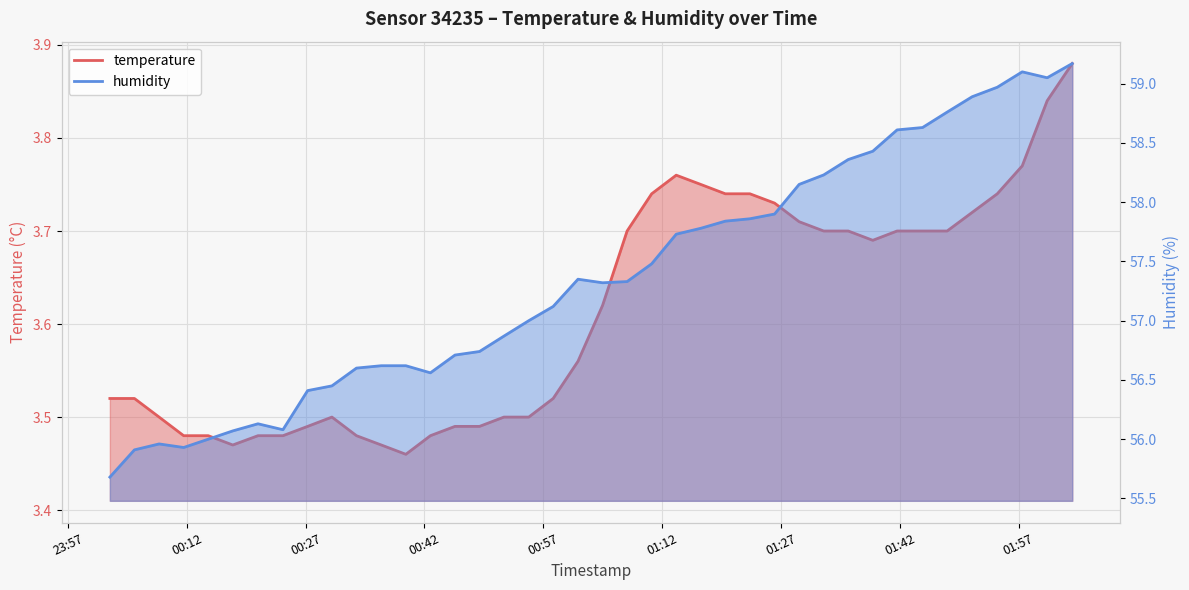

Reading left to right, transcribe all the data shown in this chart.

temperature: 3.5	3.5	3.5	3.5	3.5	3.5	3.5	3.5	3.5	3.5	3.5	3.5	3.5	3.5	3.5	3.5	3.5	3.5	3.5	3.6	3.6	3.7	3.7	3.8	3.8	3.7	3.7	3.7	3.7	3.7	3.7	3.7	3.7	3.7	3.7	3.7	3.7	3.8	3.8	3.9
humidity: 55.7	55.9	56.0	55.9	56.0	56.1	56.1	56.1	56.4	56.5	56.6	56.6	56.6	56.6	56.7	56.7	56.9	57.0	57.1	57.4	57.3	57.3	57.5	57.7	57.8	57.8	57.9	57.9	58.1	58.2	58.4	58.4	58.6	58.6	58.8	58.9	59.0	59.1	59.0	59.2